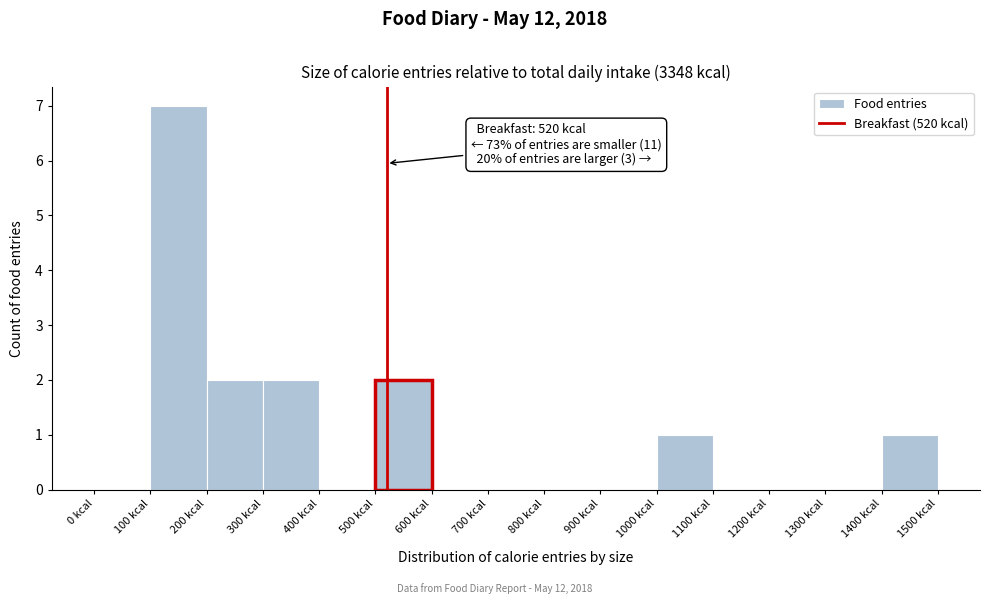

Which range on the x-axis has the tallest bar?

100 to 200